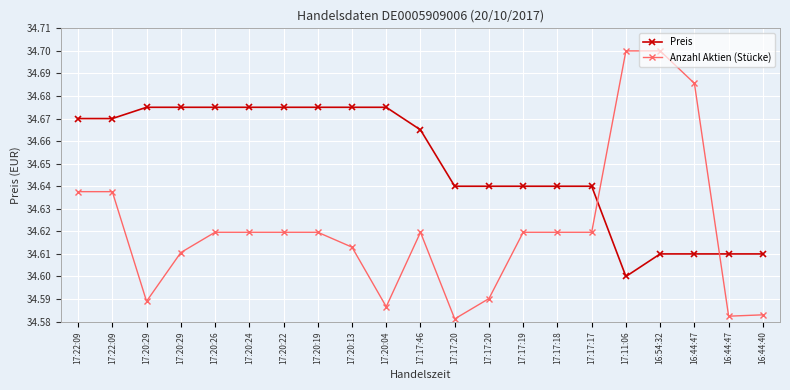

How many series are shown in this chart?

2